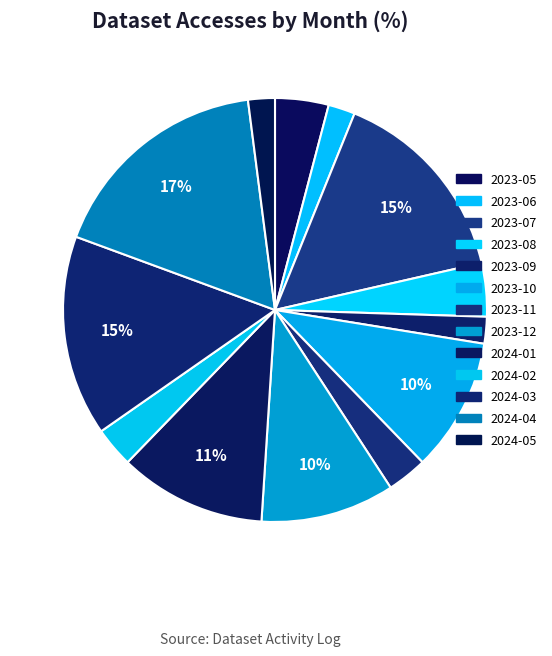

What percentage is the 2024-05 slice, to the nearest percent?

2%